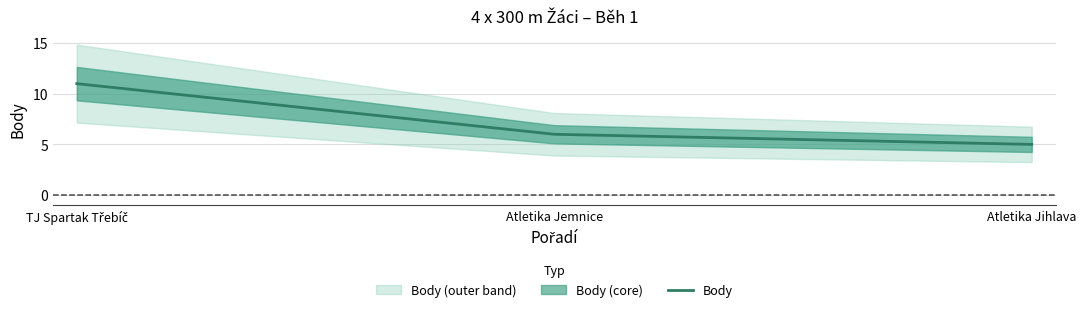

Count the number of values greater than 6.

1